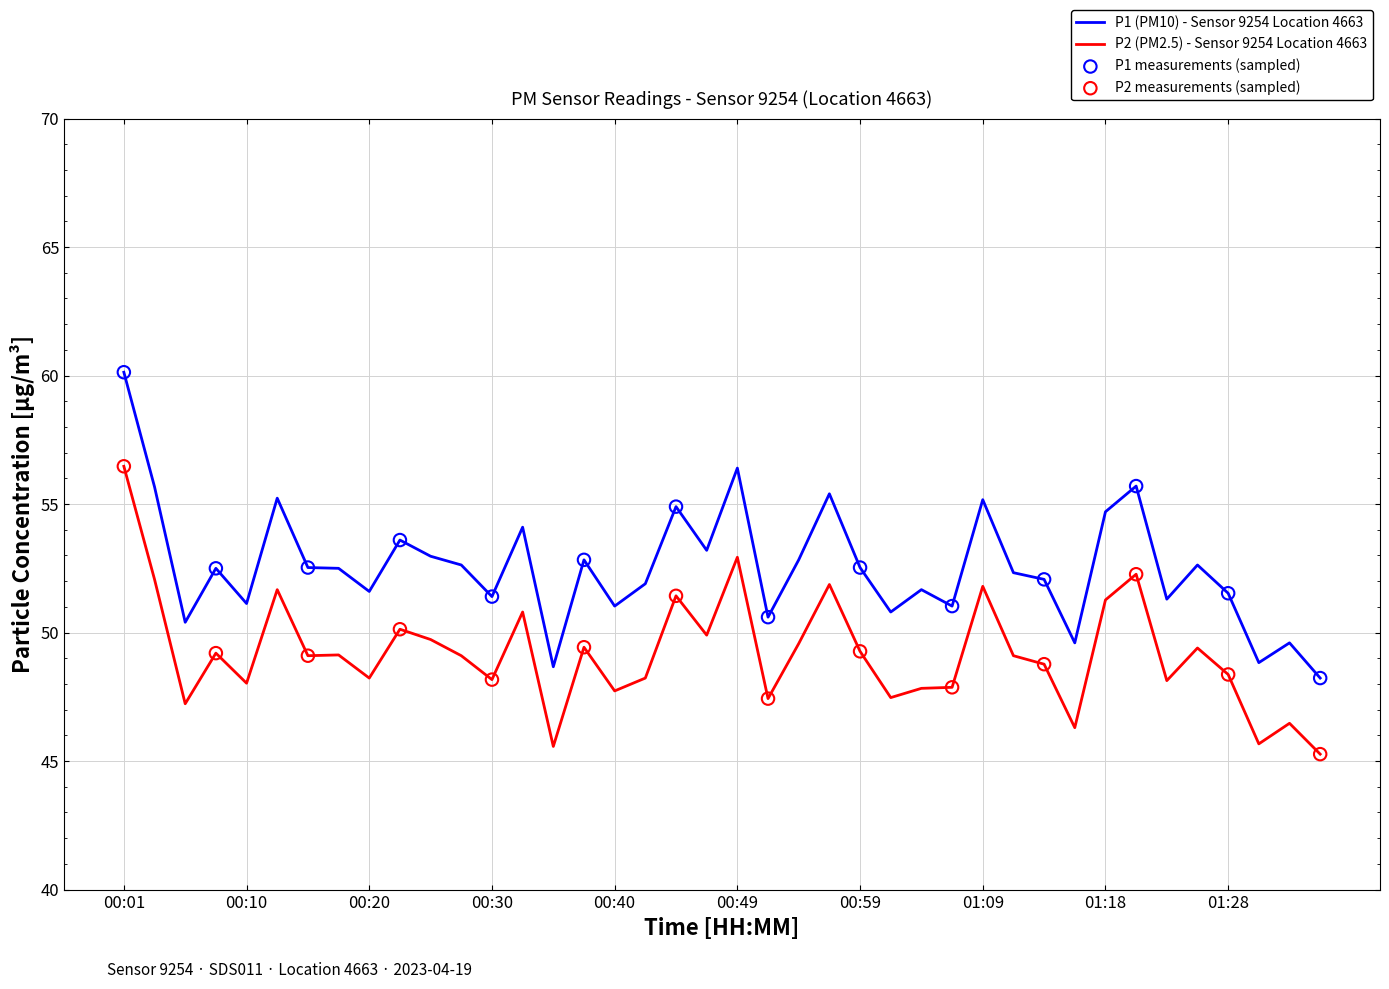

Which series has the largest total across all categories?

P1 (PM10) - Sensor 9254 Location 4663